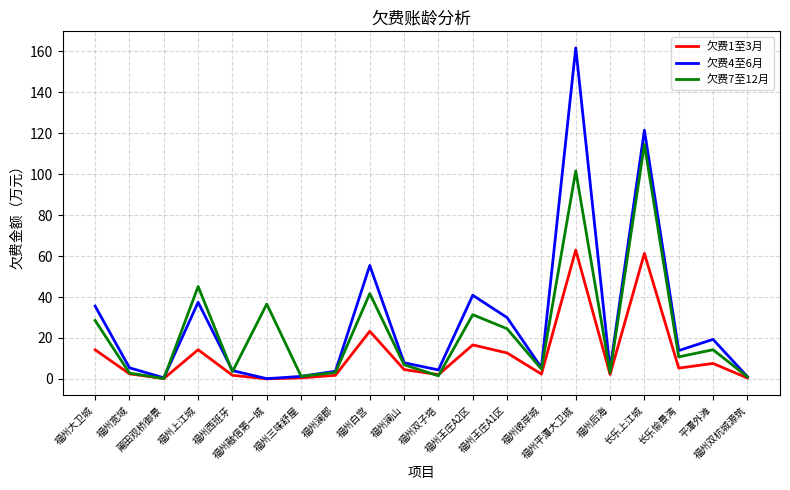

List the series in order of their peak value, highest first.

欠费4至6月, 欠费7至12月, 欠费1至3月